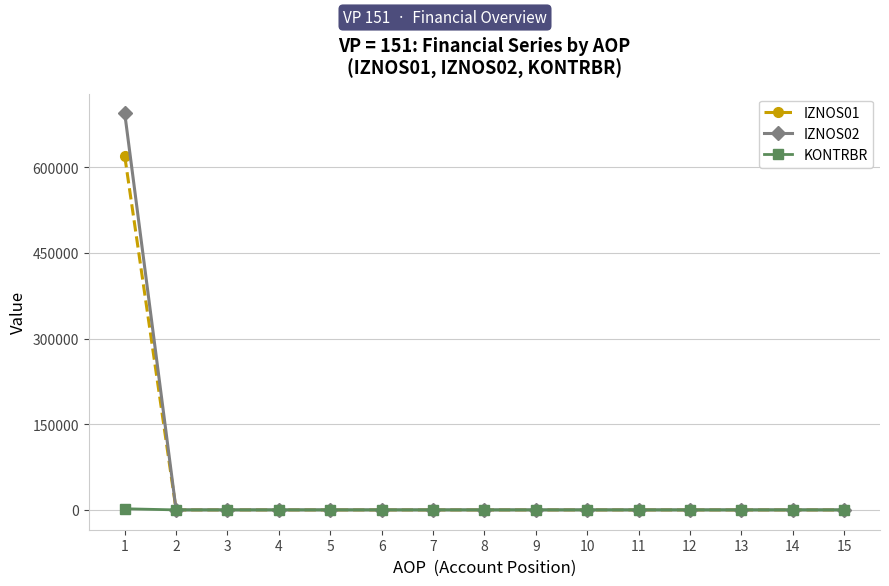

Is it true that IZNOS01 equals 619551.5 at 1?

True